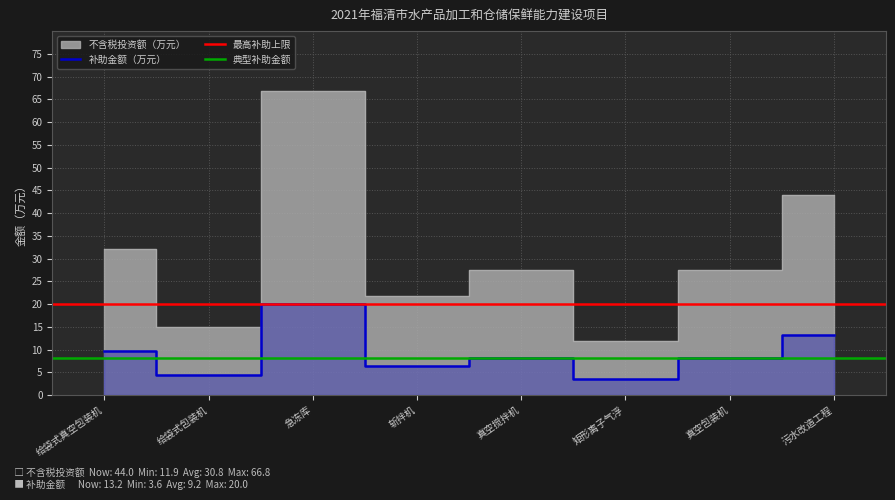

True or false: 不含税投资额（万元） and 补助金额（万元） cross at least once.

False